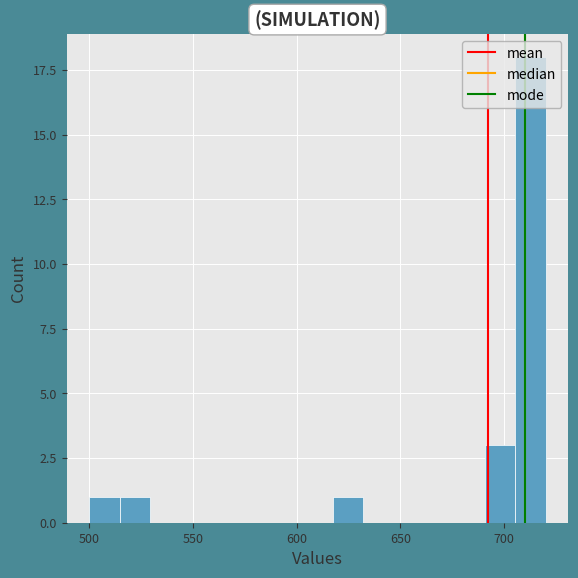

Around what value on the x-axis is the tallest bar? Give the approximate position of its centre, as read against the axis.

715